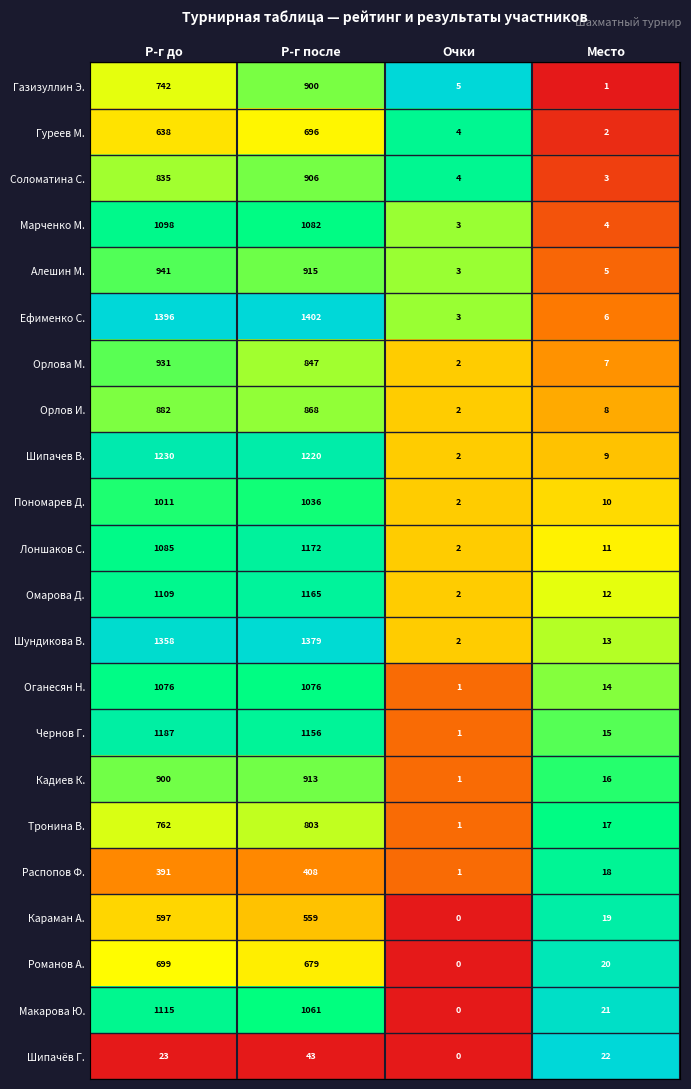

Is it true that Алешин М. equals 915 at Р-г после?

True